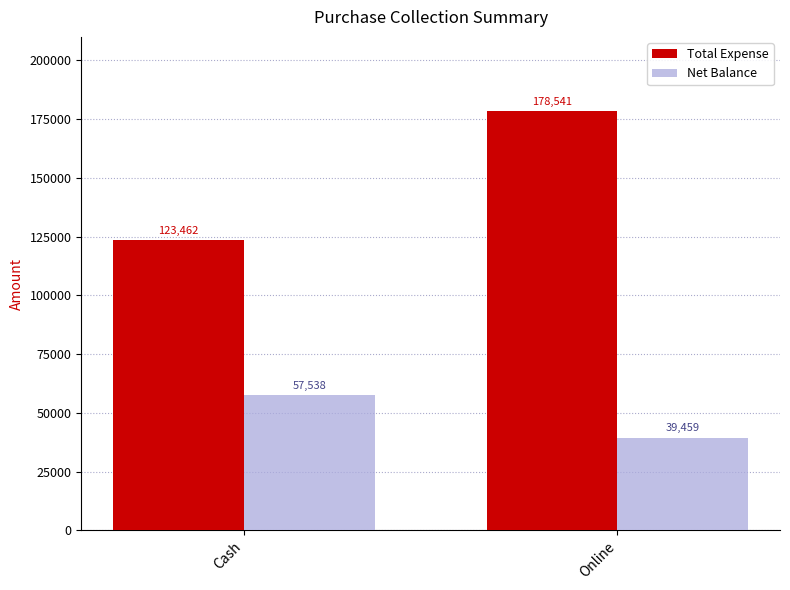

What are all the series names shown in the legend?

Total Expense, Net Balance